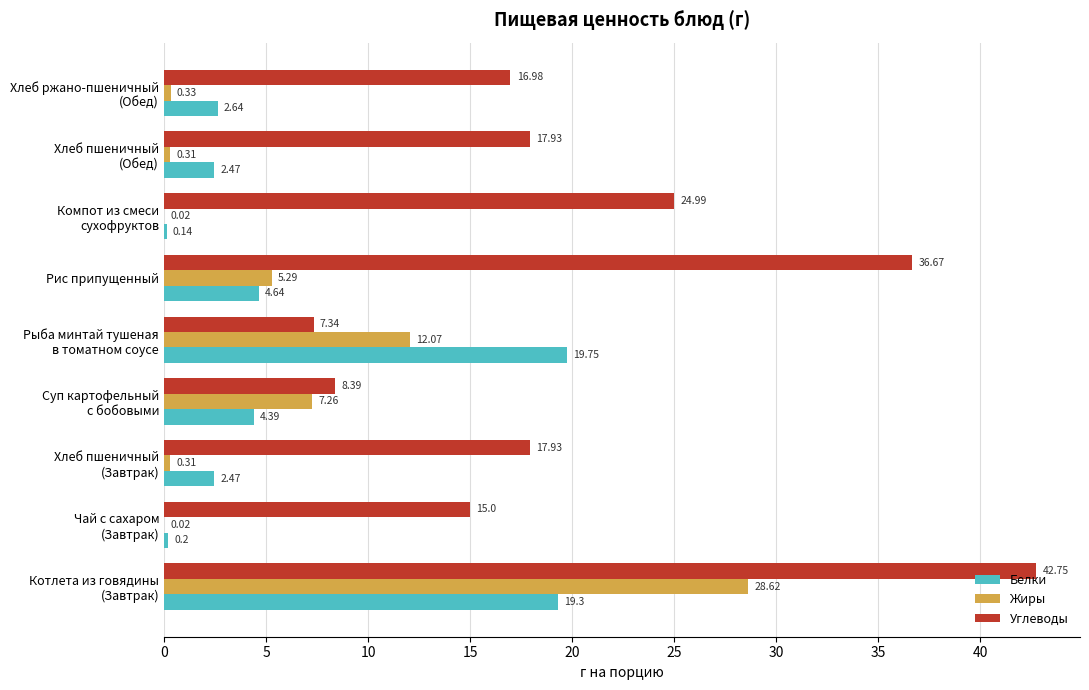

Which series has the largest total across all categories?

Углеводы